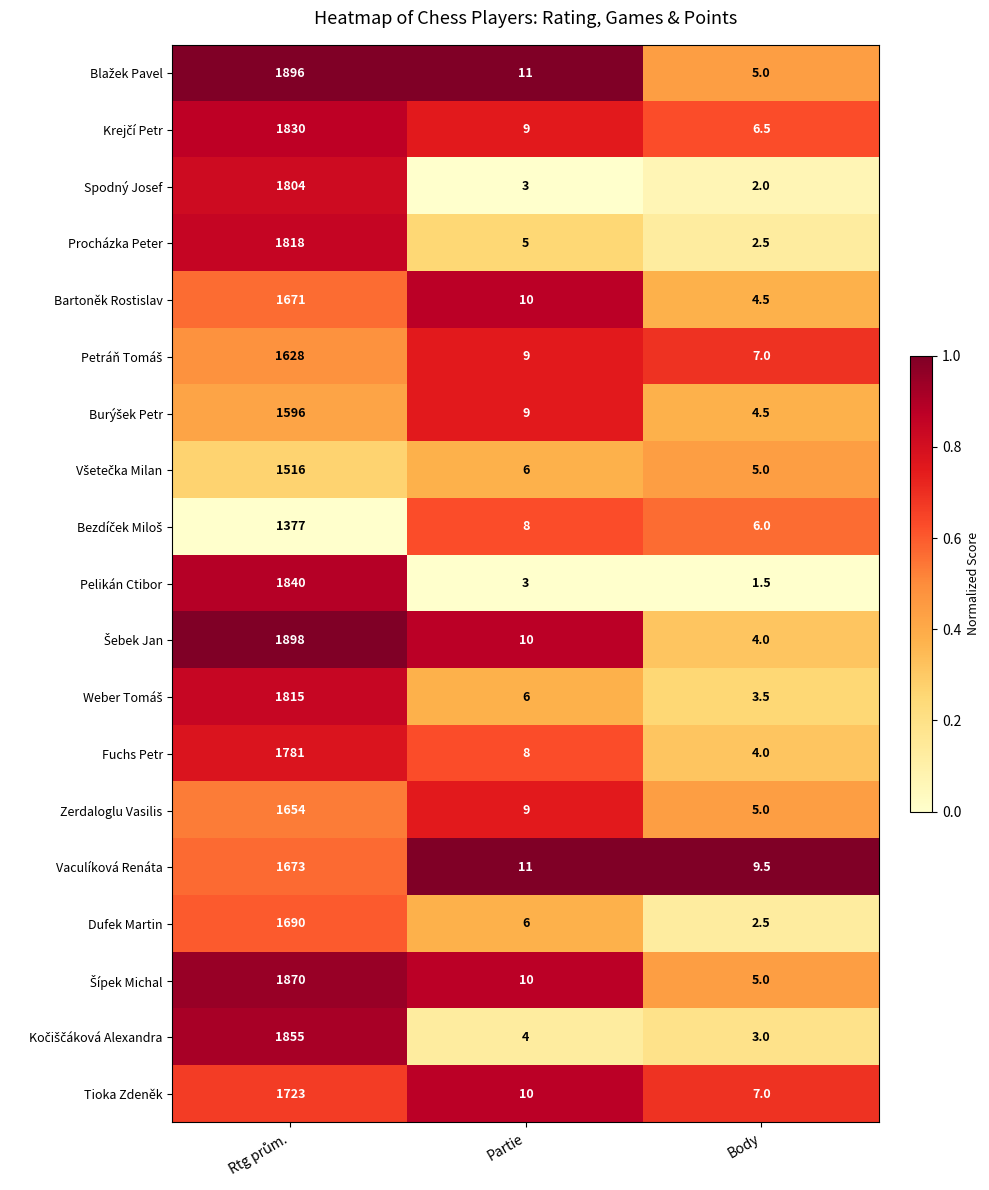

Is it true that Bartoněk Rostislav equals 10.0 at Partie?

True